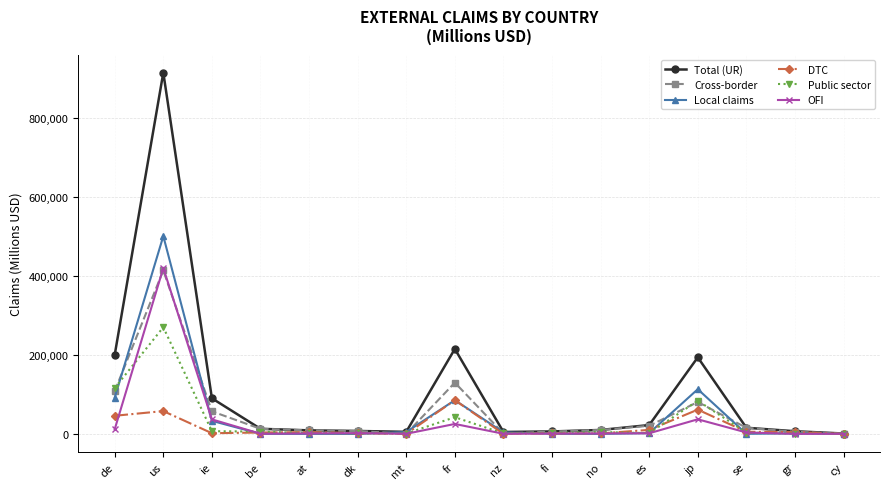

How many lines are shown in the chart?

6